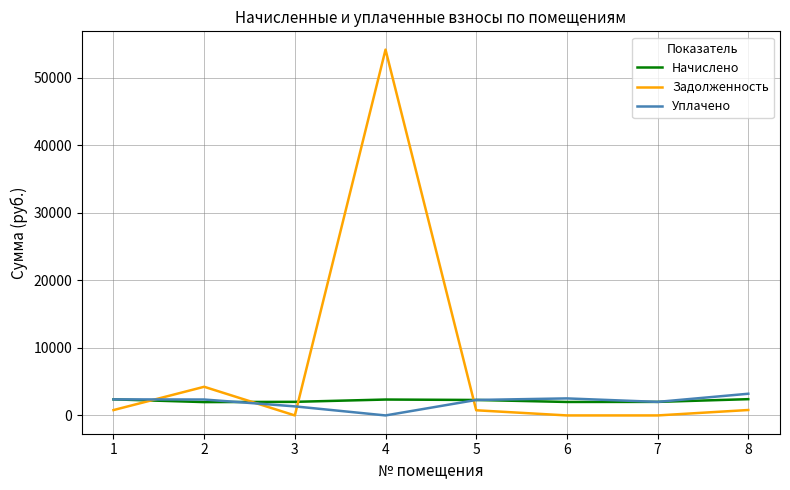

Is the value of Уплачено at 6 greater than the value of Начислено at 3?

Yes